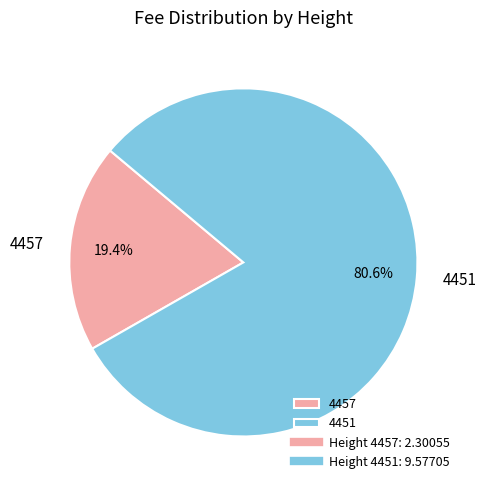

Is 4451 the majority of the pie?

Yes